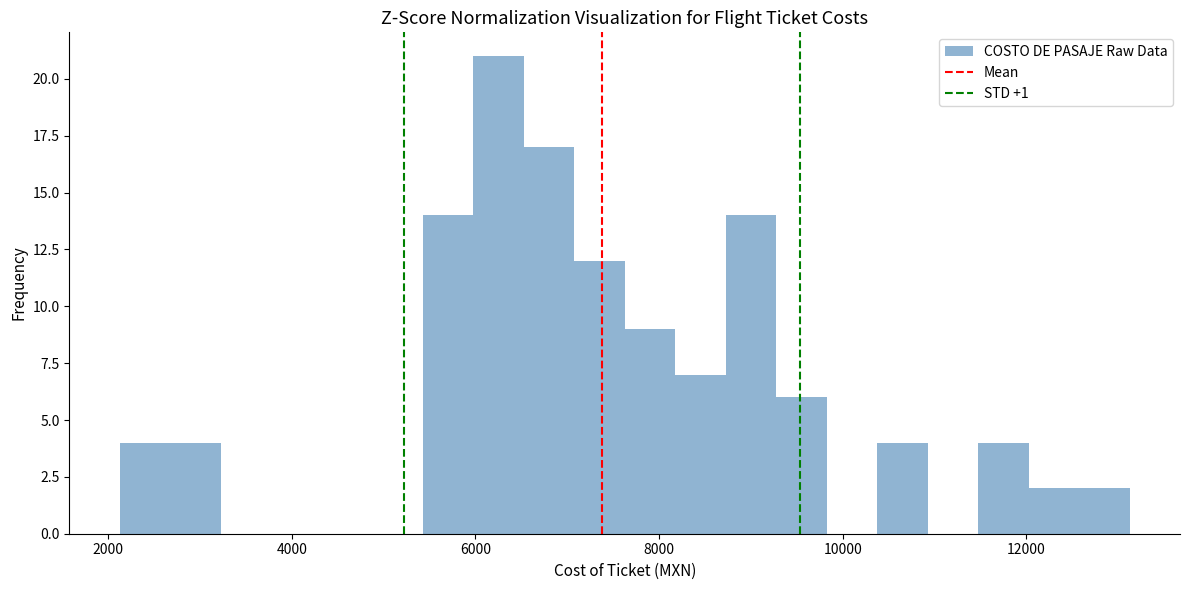

Around what value on the x-axis is the tallest bar? Give the approximate position of its centre, as read against the axis.

6200